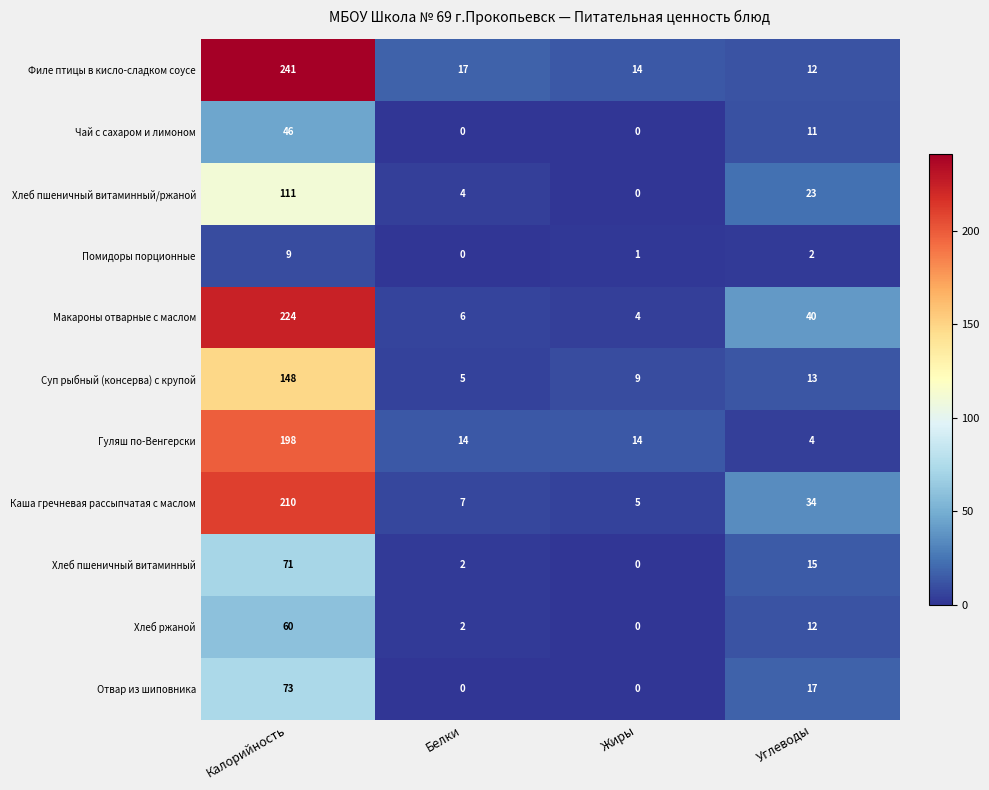

What is the sum of the Филе птицы в кисло-сладком соусе values at Белки and Жиры?

31